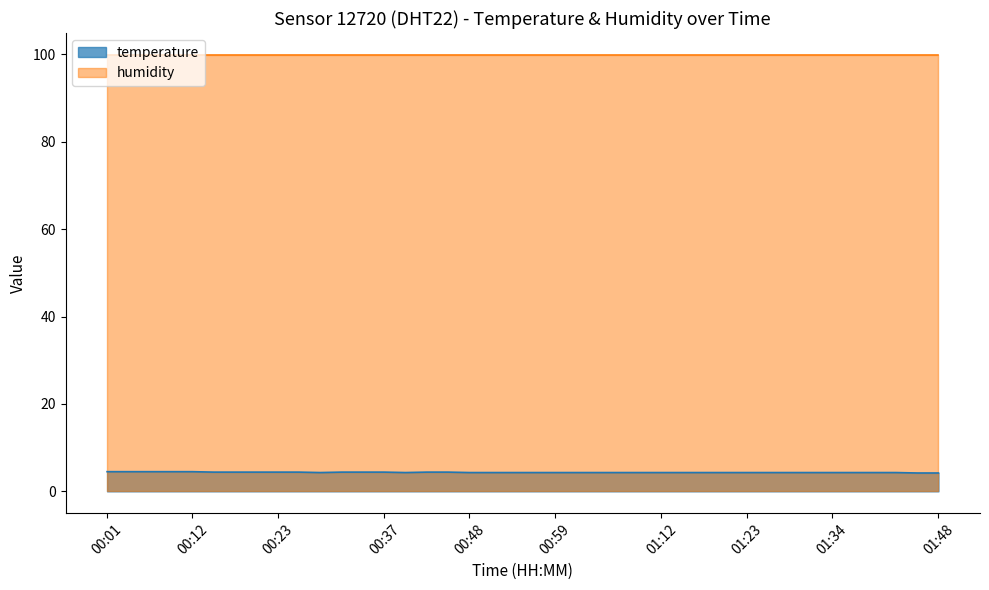

What is the maximum value shown in the chart?

99.9